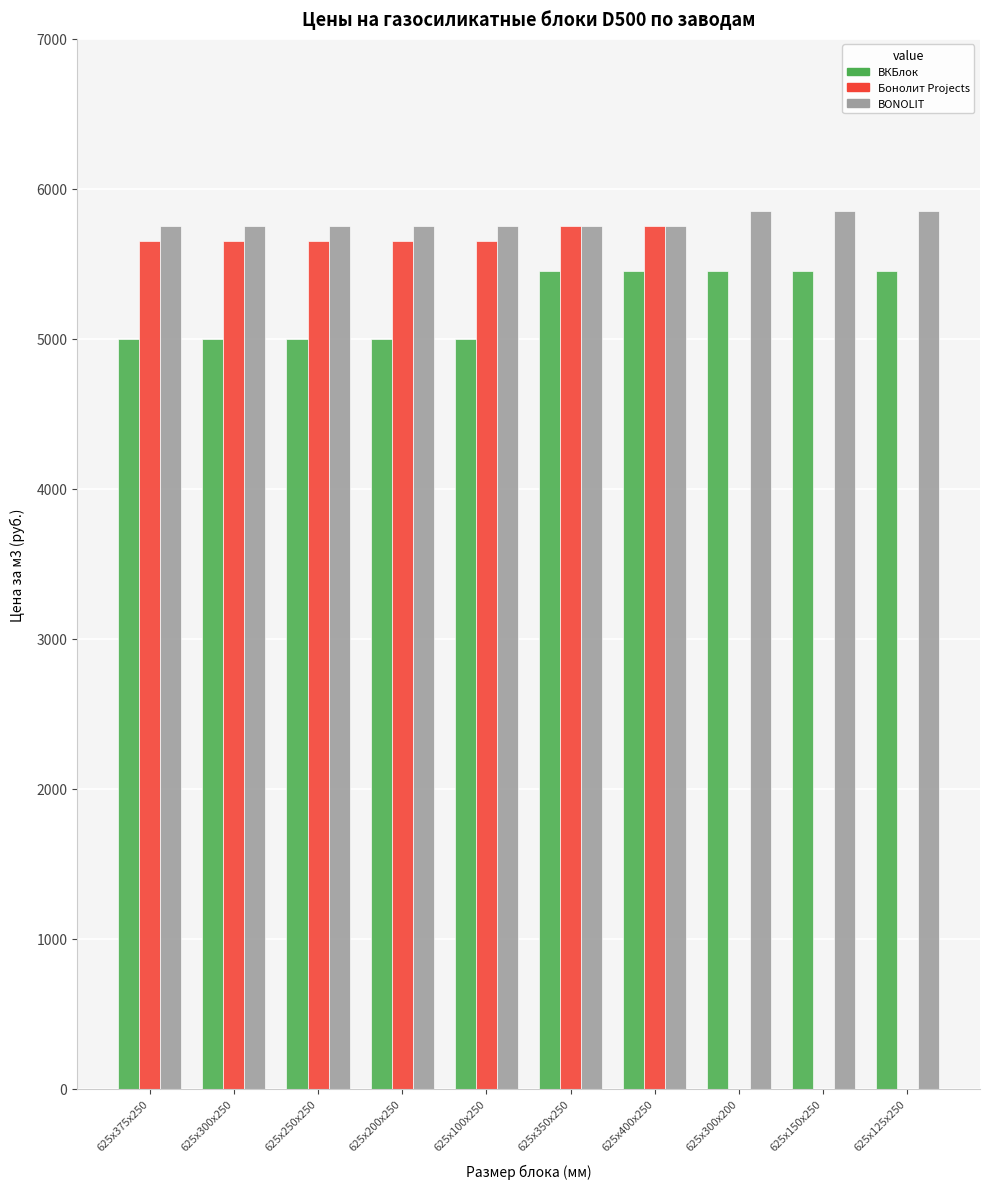

Is it true that ВКБлок equals 5000 at 625x250x250?

True